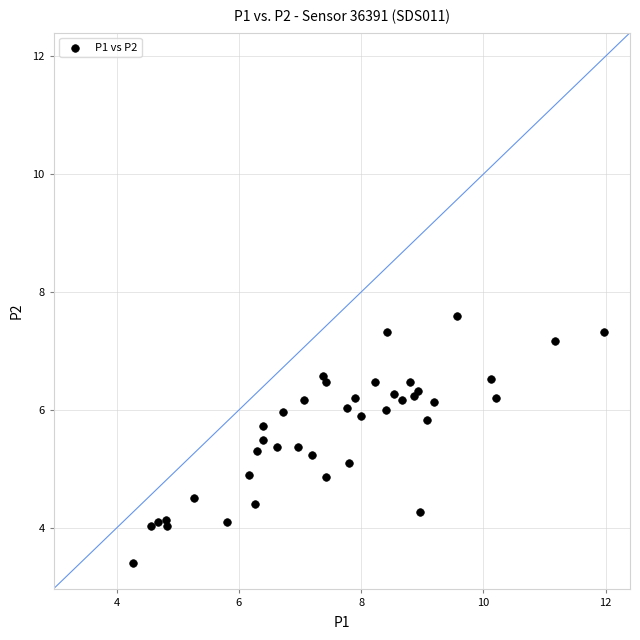

What is the range of Y values (max minus min)?

4.2